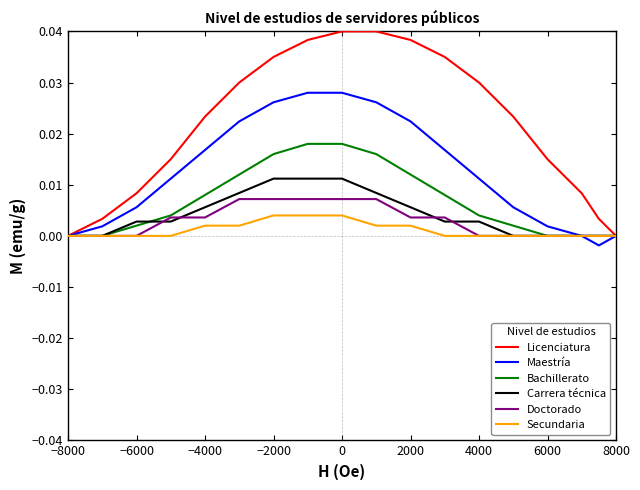

How many interior local valleys does the Maestría series have?

1